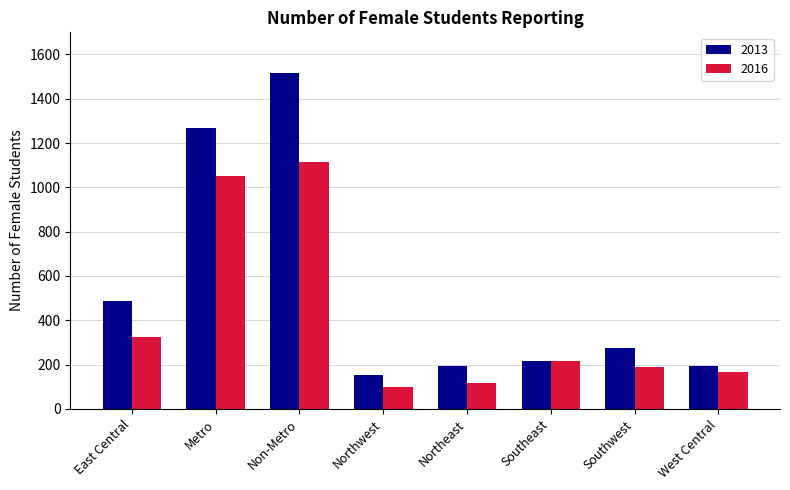

Which series has the largest range (max minus min)?

2013